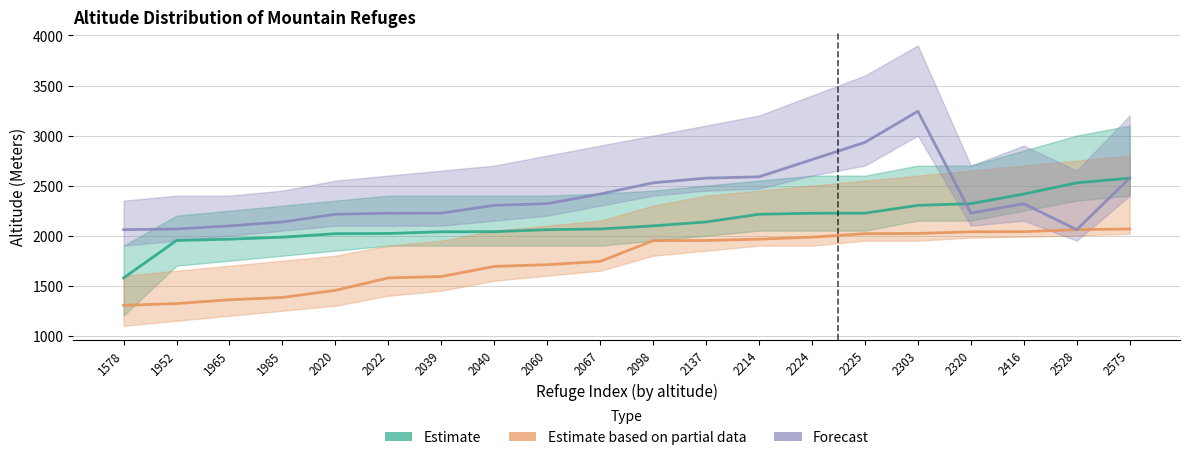

True or false: Forecast has more than 1 points higher than both neighbors.

True